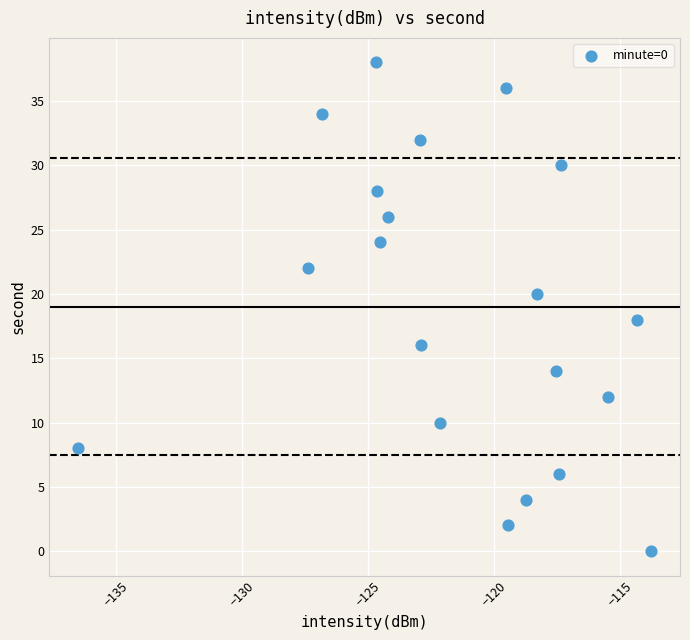

What is the range of Y values (max minus min)?

38